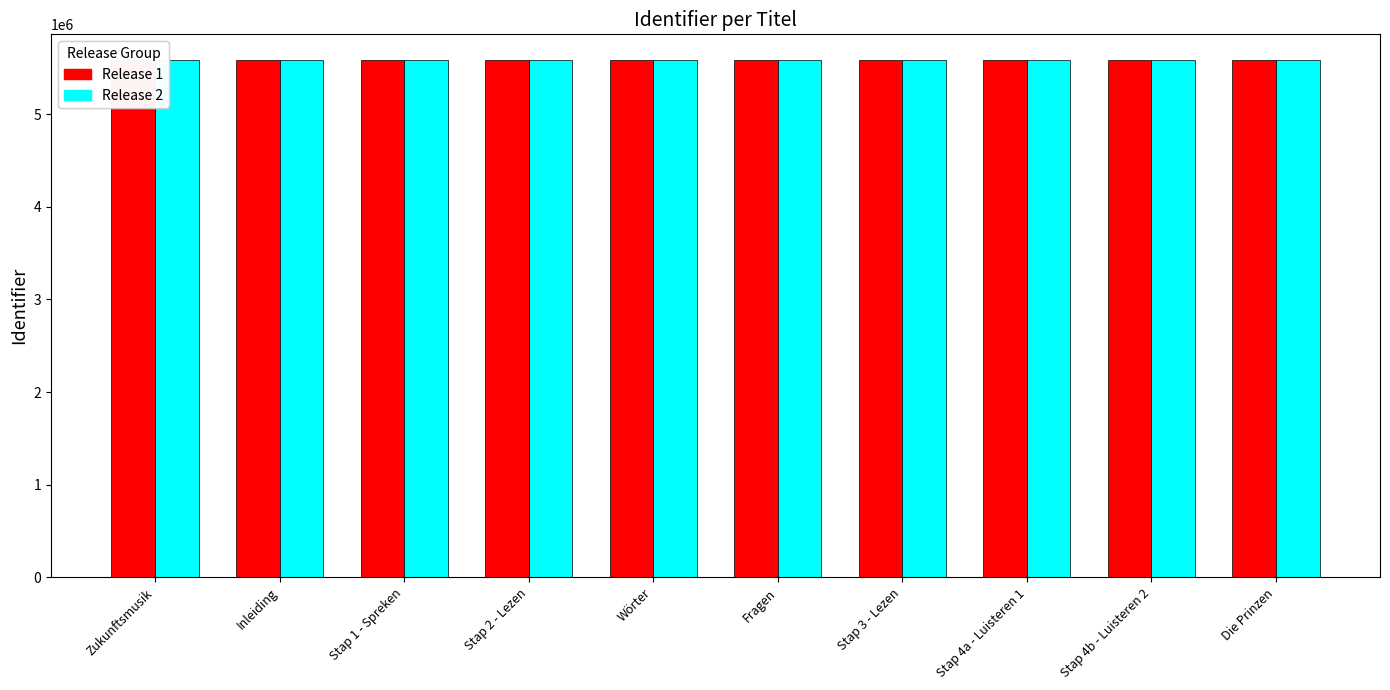

What is the total value across all series at Zukunftsmusik?

11164981